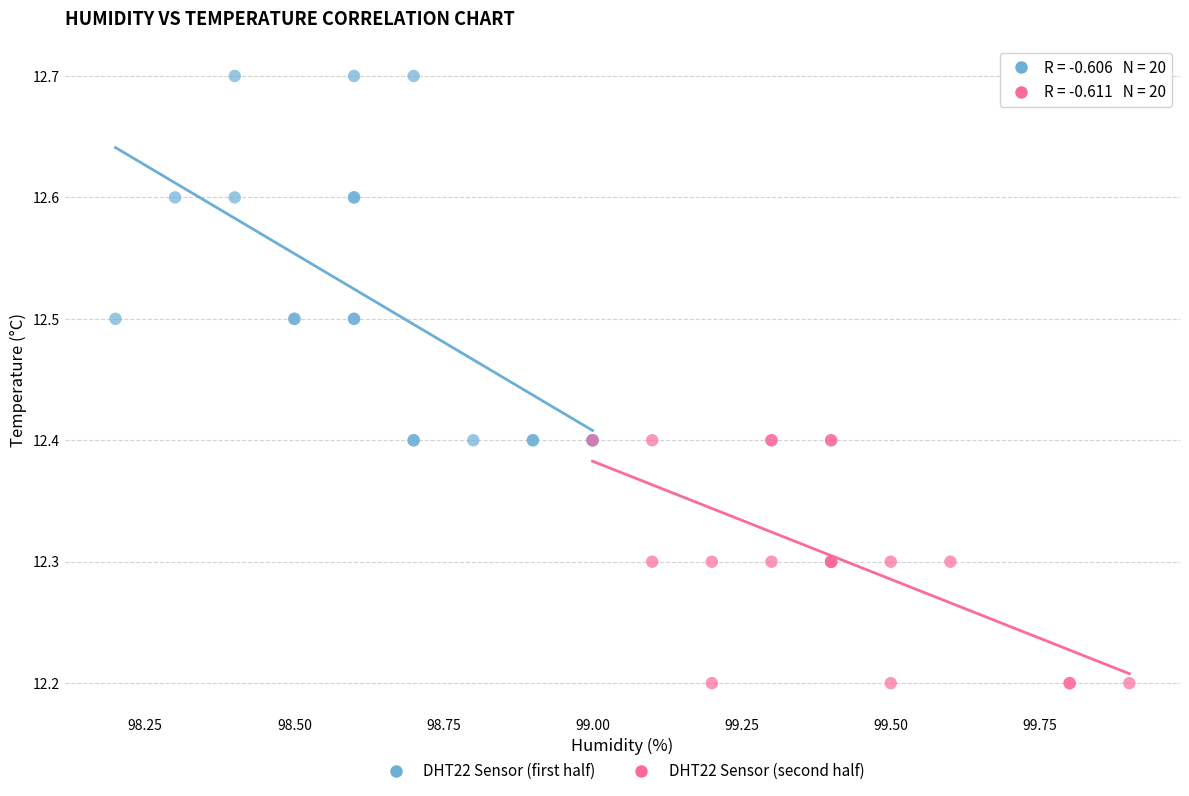

Which series contains the lowest Y value?

DHT22 Sensor (second half)